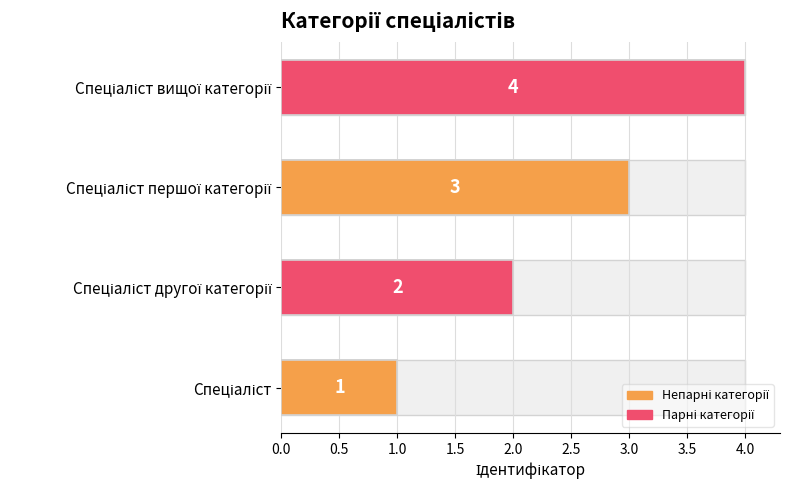

Does the chart contain any negative values?

No